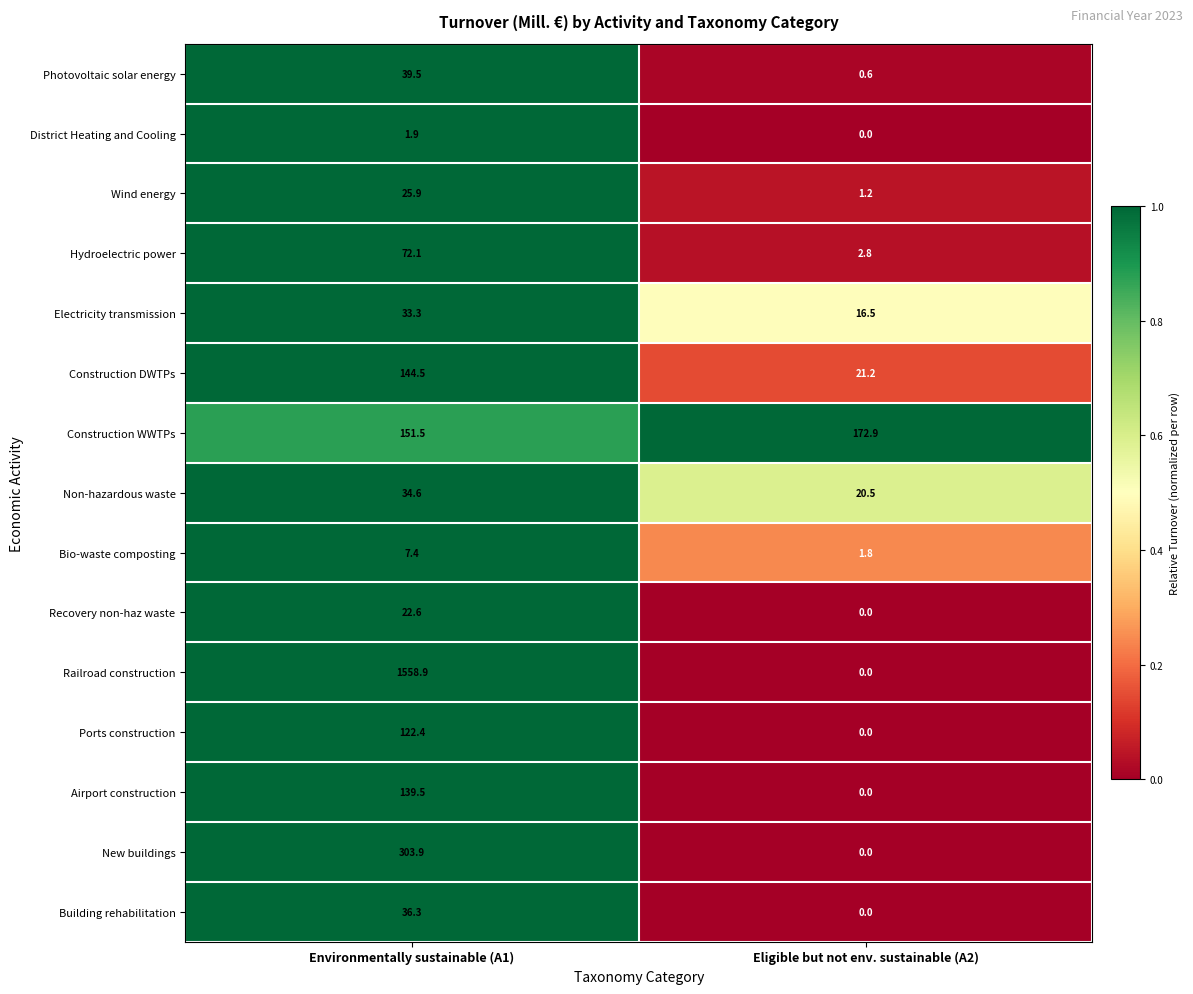

What is the difference between the maximum and minimum values in the Building rehabilitation series?

36.3